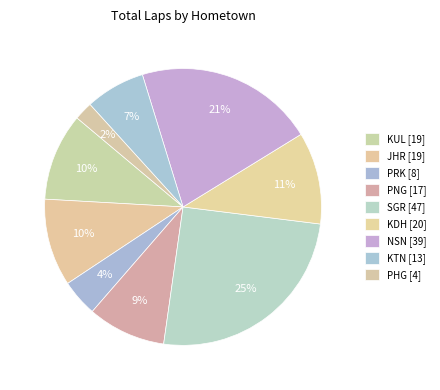

Count the number of slices in the pie.

9